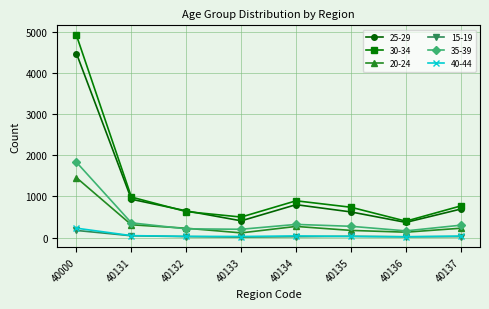

At how many categories does at least one series exceed 2269?

1